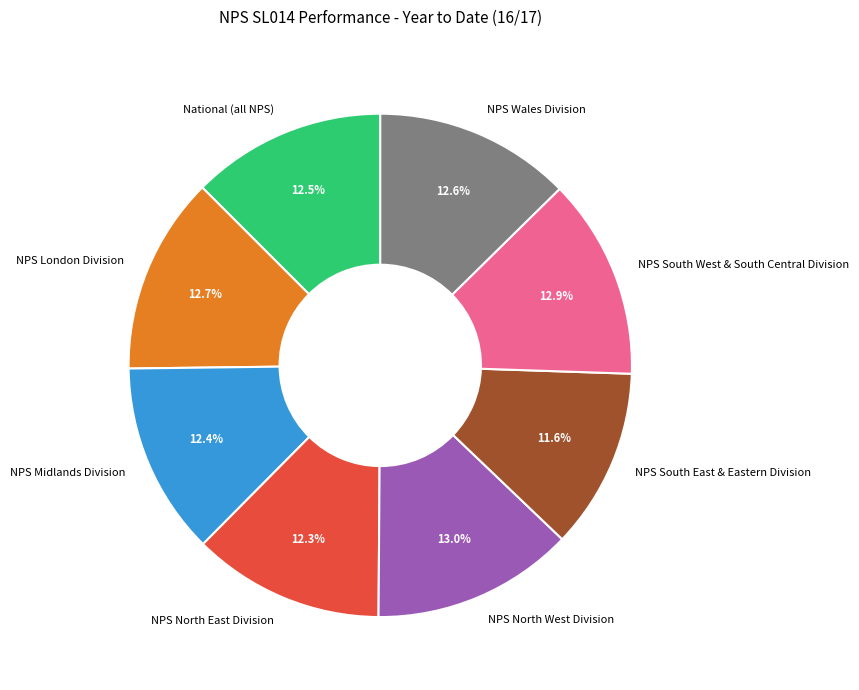

Which slice is the smallest?

NPS South East & Eastern Division